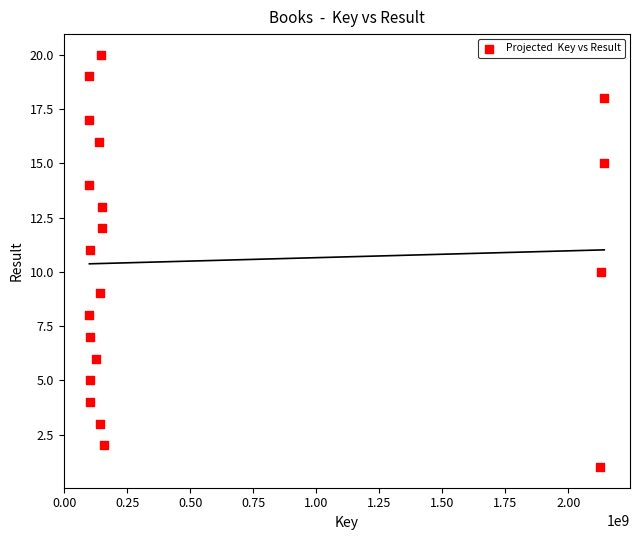

What is the range of X values (max minus min)?

2041665751